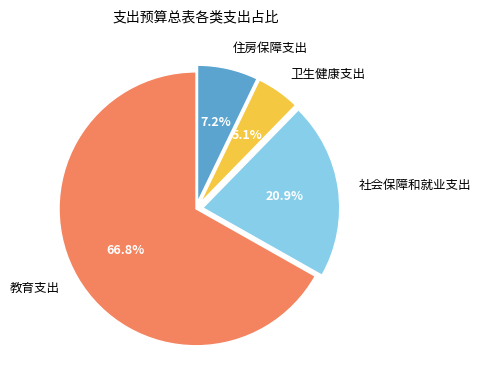

How many slices are in this pie chart?

4